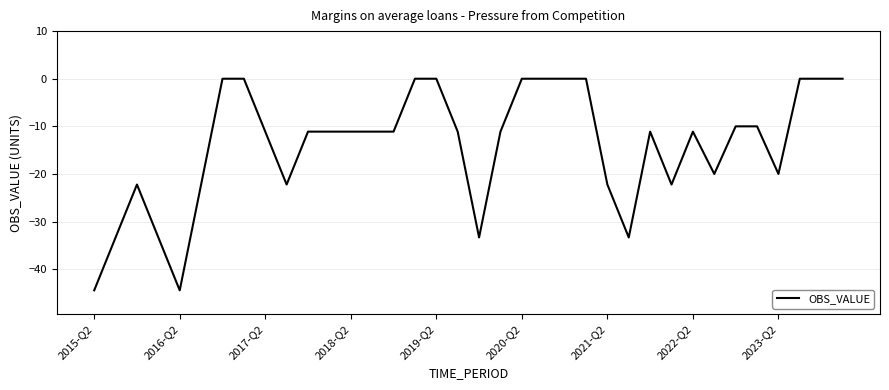

What is the difference between the second highest and second lowest values?

44.4